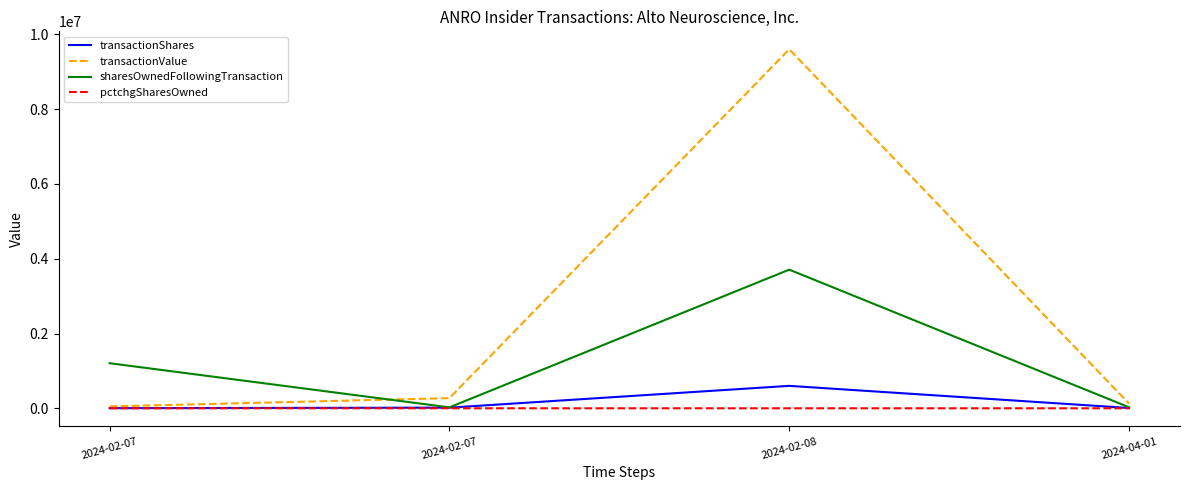

The value of transactionValue at 2024-02-07 is 78114. True or false?

False